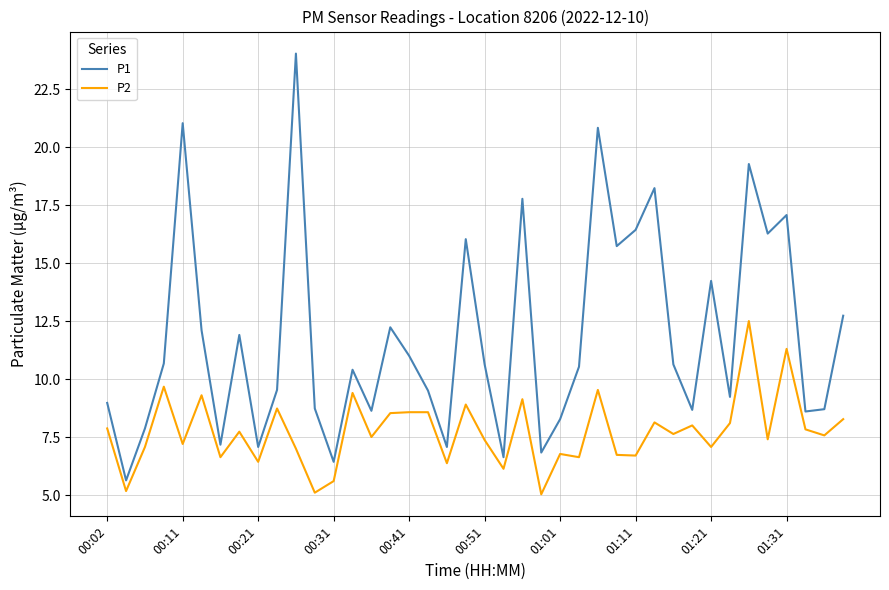

Which series has the largest total across all categories?

P1